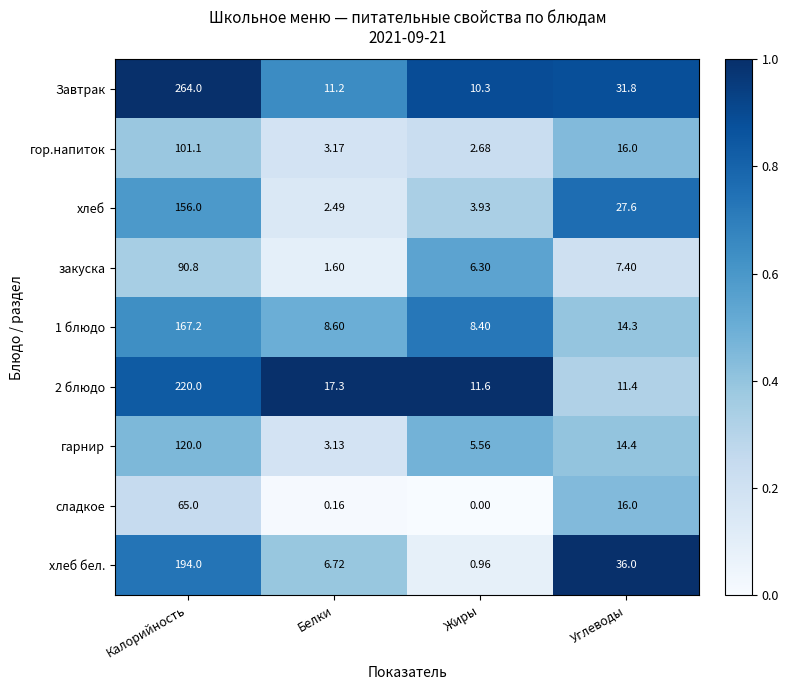

At which label does закуска first exceed 7?

Калорийность